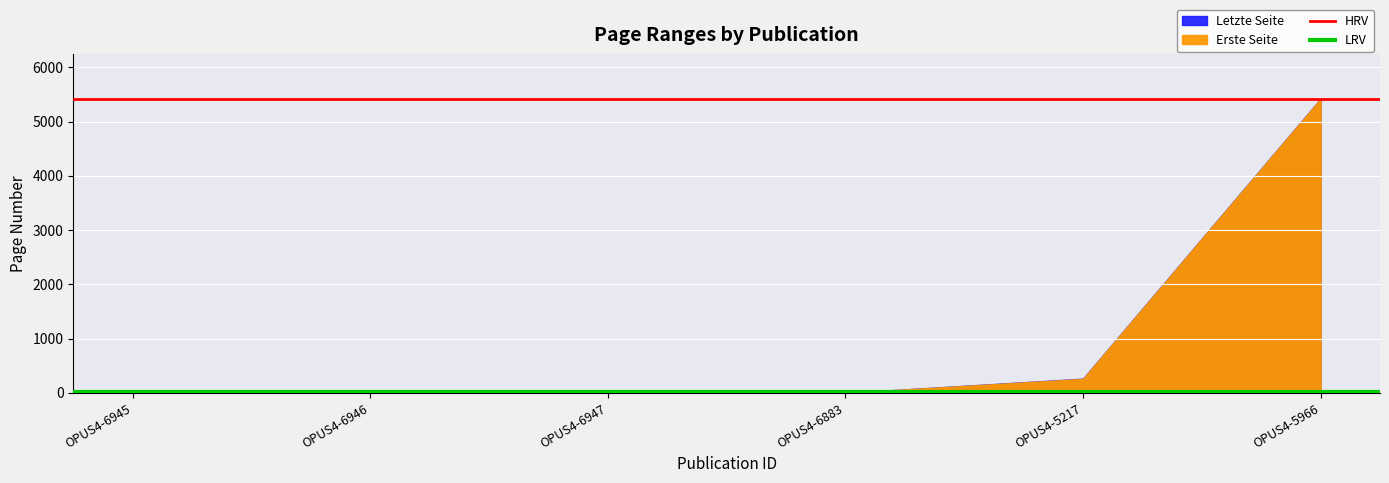

The HRV series shows 8569 at OPUS4-6945. True or false?

False